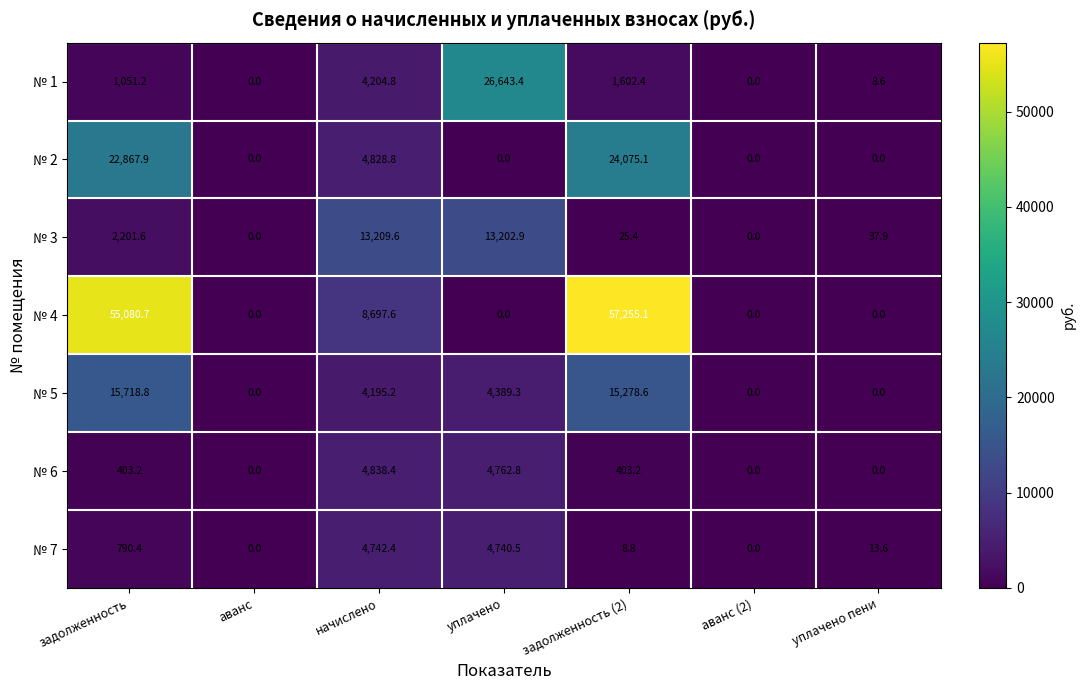

At which label does № 3 first exceed 37?

задолженность